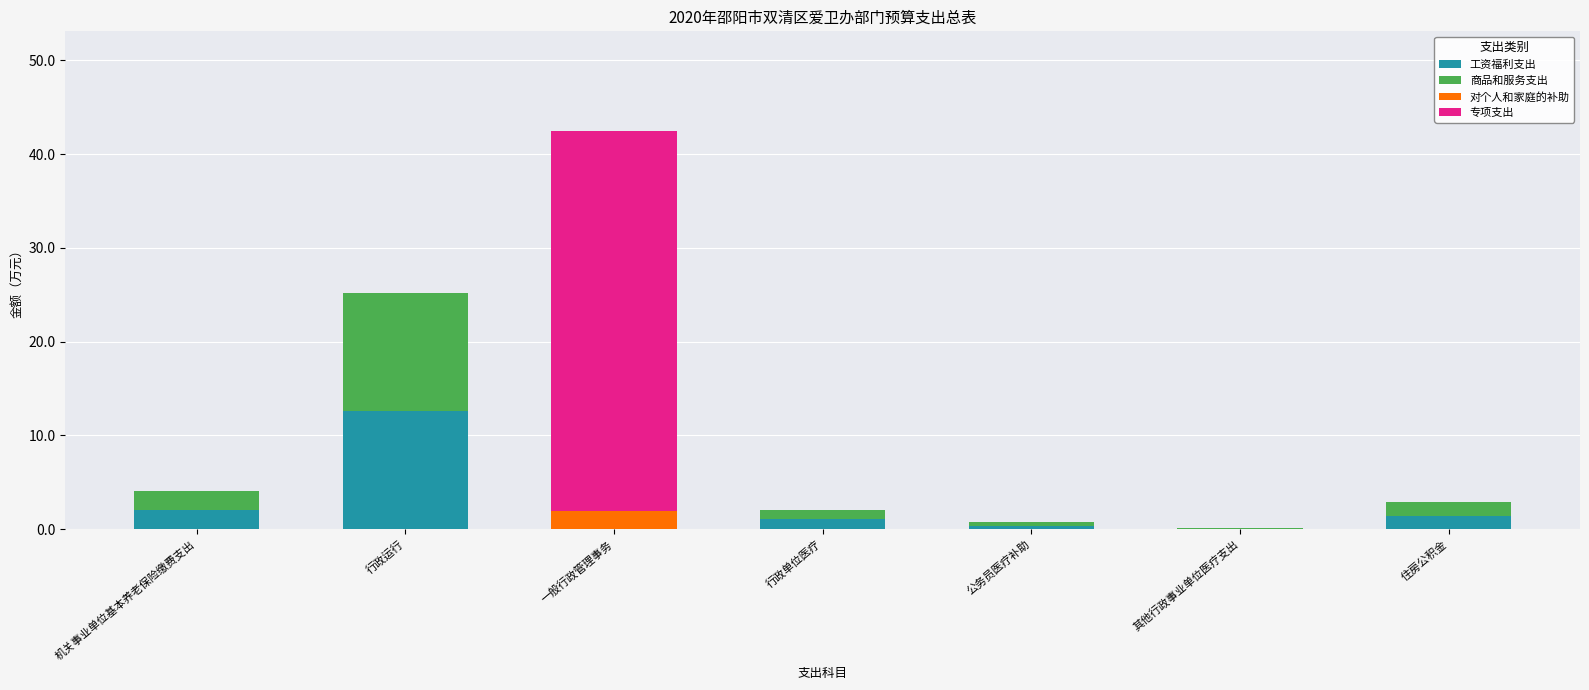

At which category is the sum across all series the highest?

一般行政管理事务